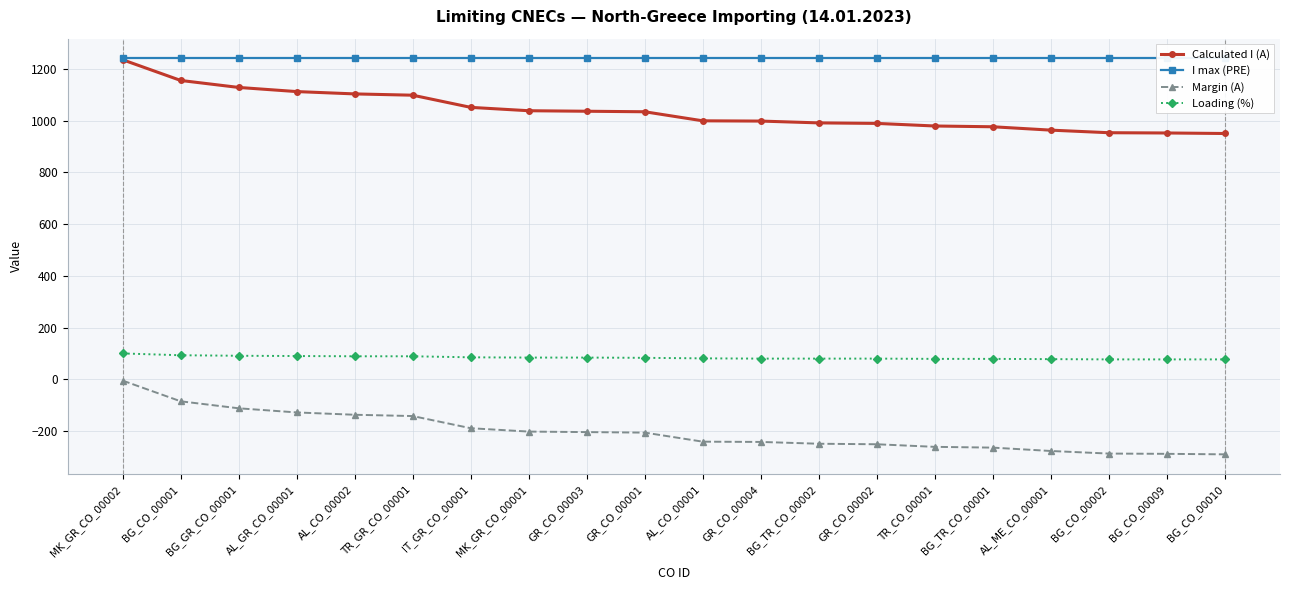

What is the total value across all series at BG_TR_CO_00002?

2062